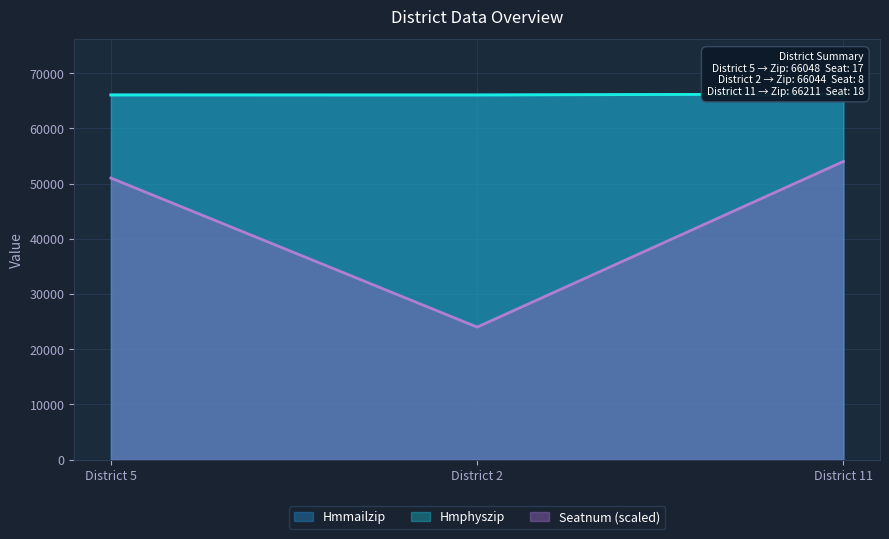

How many lines are shown in the chart?

3